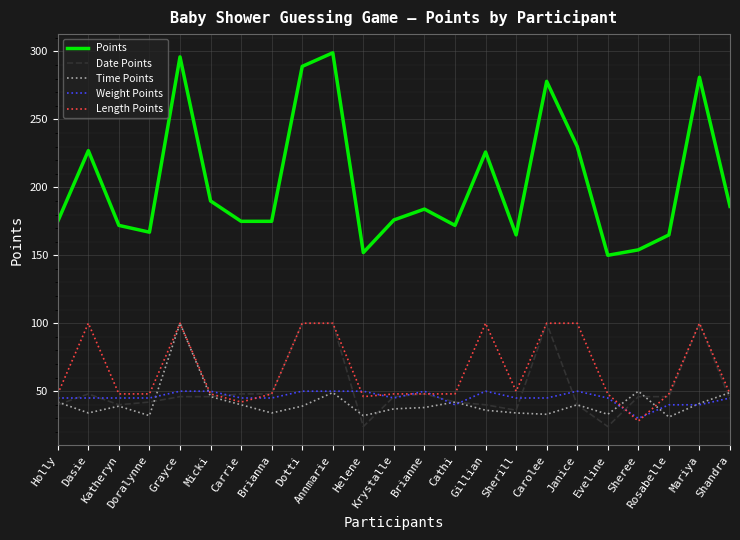

What position from the left is Doralynne?

4